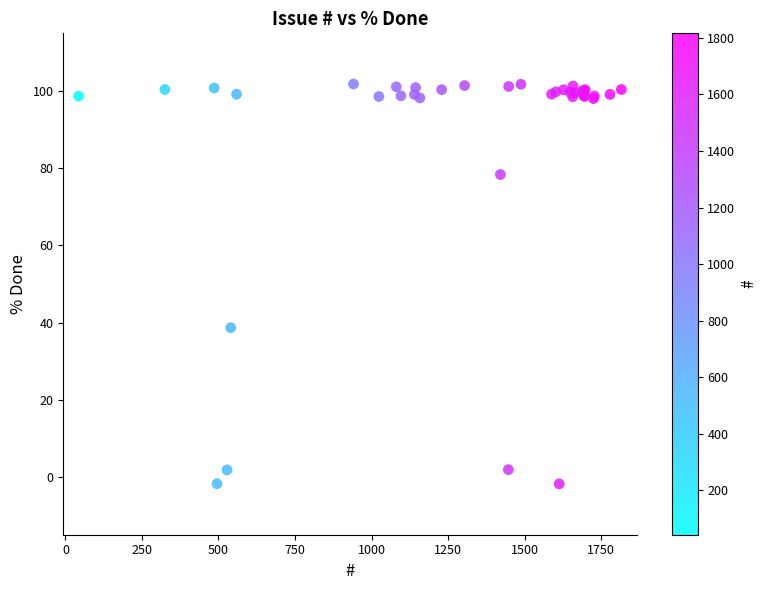

What Y value in the scatter plot is closest to 50?

38.7